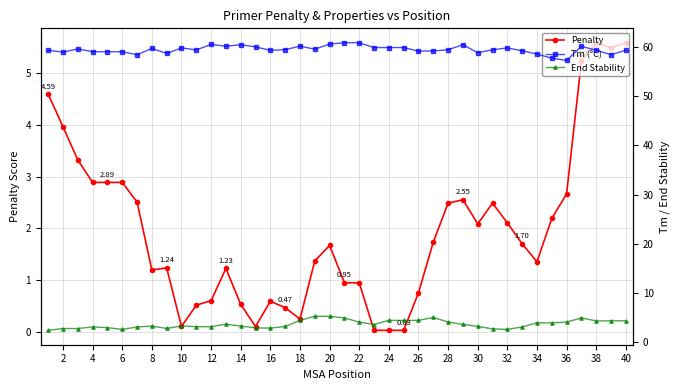

True or false: Penalty has more than 2 points higher than both neighbors.

True